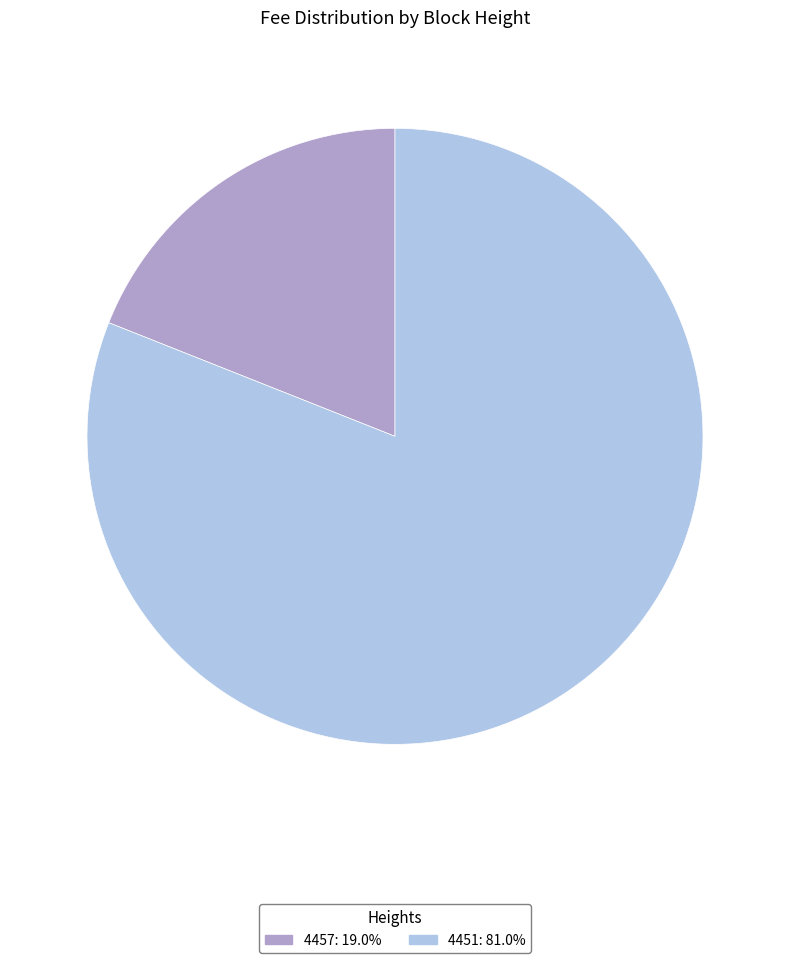

What is the ratio of the value at 4451 to the value at 4457?

4.3